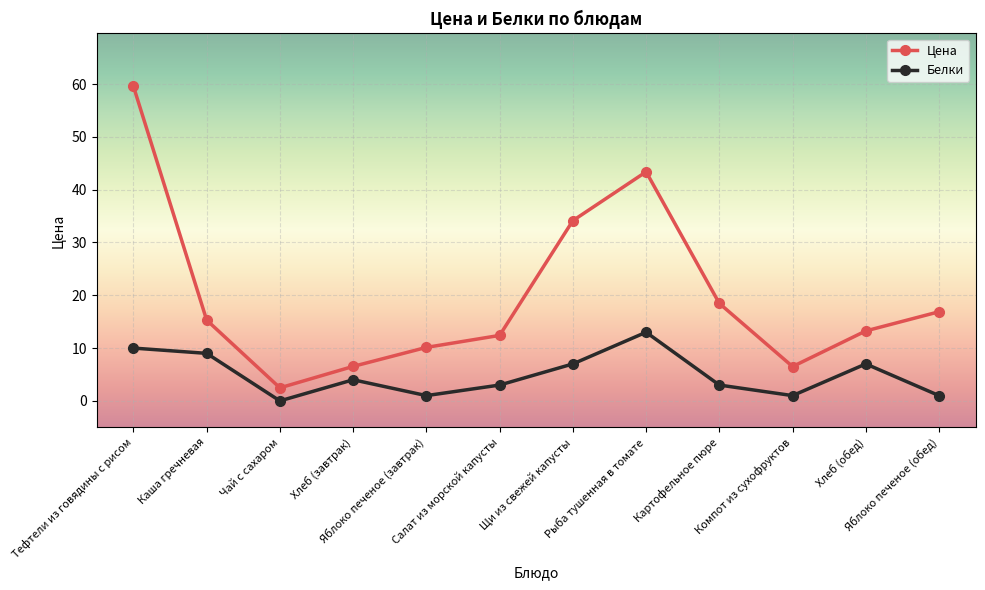

Which series changed the most between Щи из свежей капусты and Яблоко печеное (обед)?

Цена